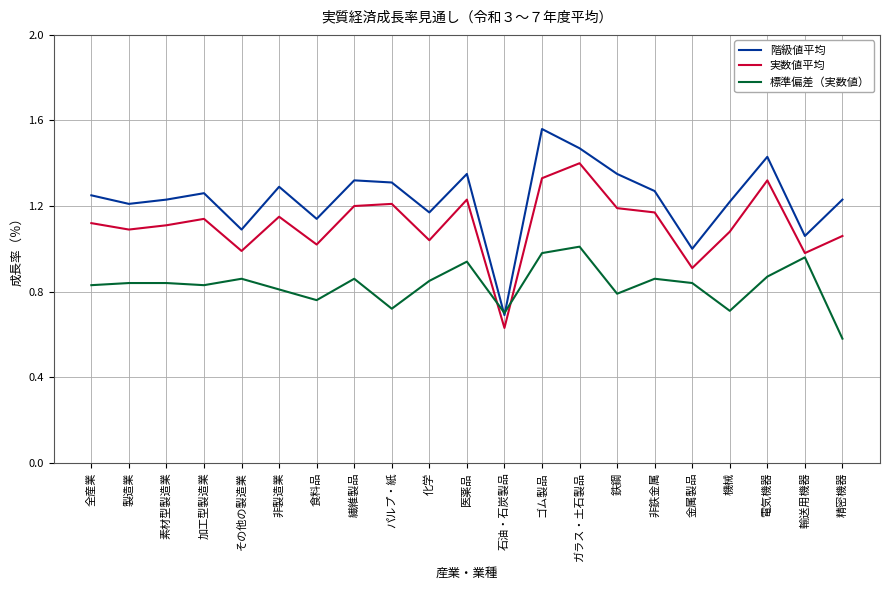

List the series in order of their overall mean, highest first.

階級値平均, 実数値平均, 標準偏差（実数値）